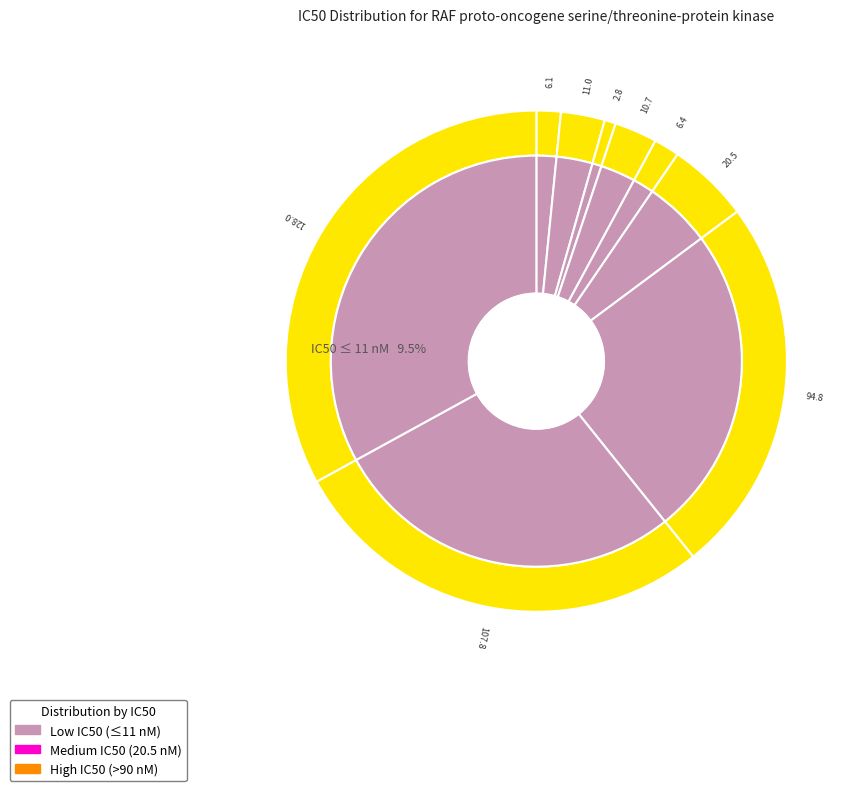

Does BDBM238352 represent more than half of the total?

No